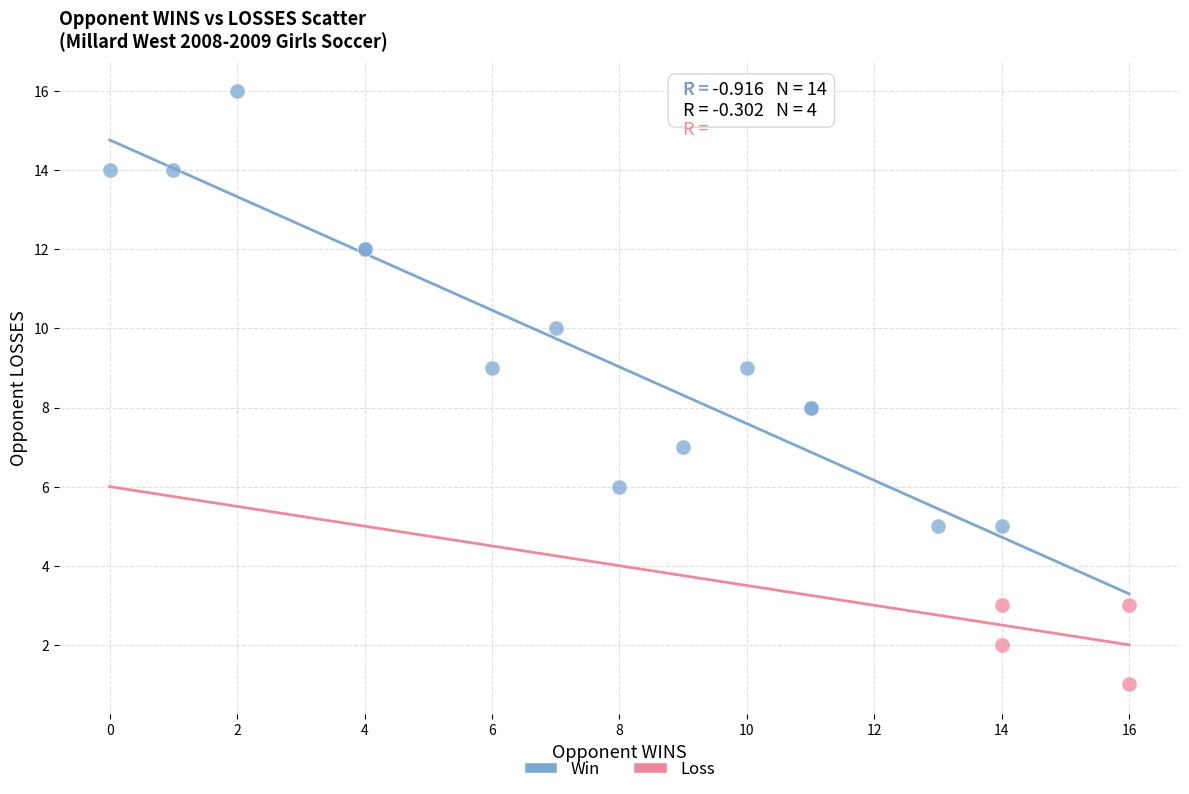

Which series has the largest Y range (max minus min)?

Win